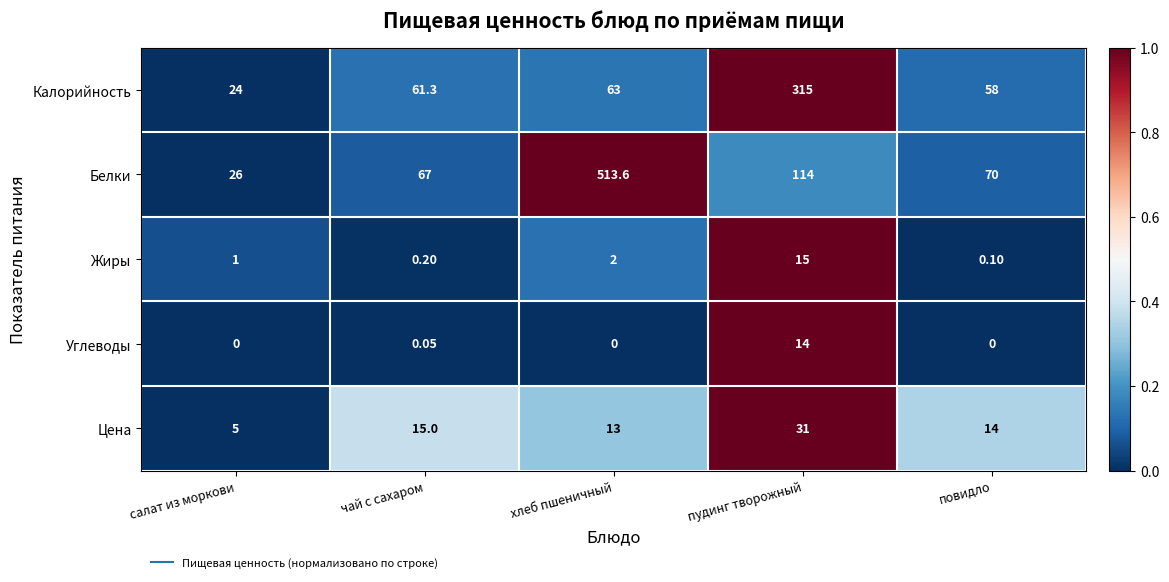

List the series in order of their peak value, lowest first.

Углеводы, Жиры, Цена, Калорийность, Белки